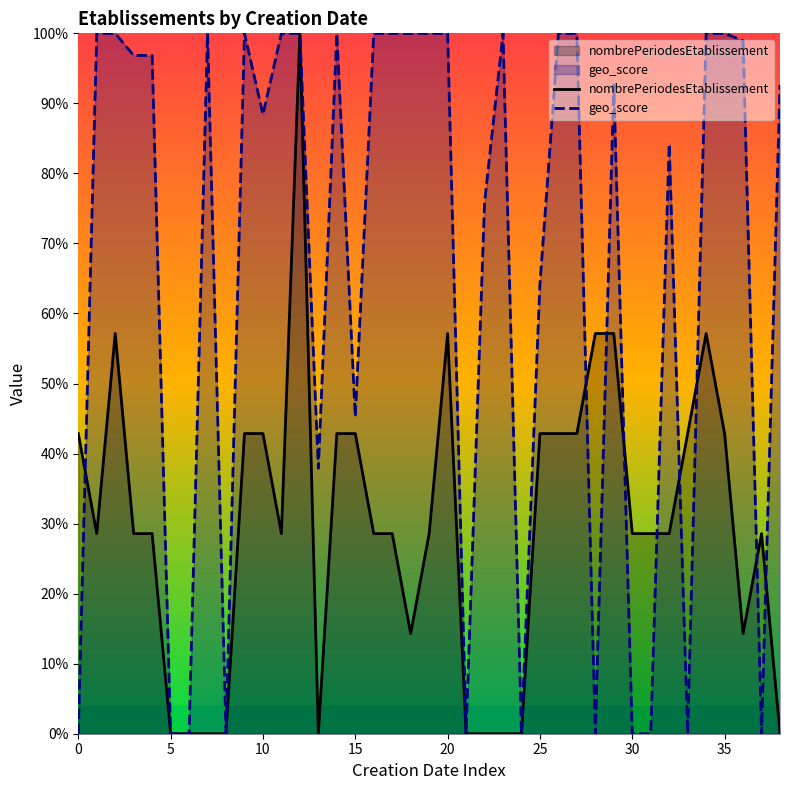

List the series in order of their overall mean, lowest first.

nombrePeriodesEtablissement, geo_score